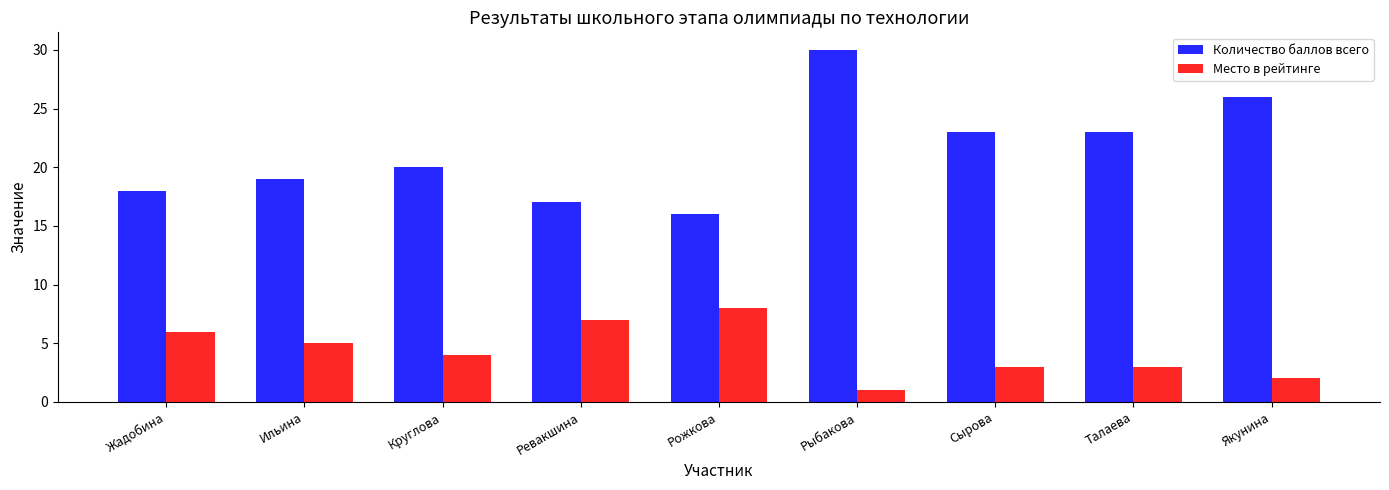

The value of Место в рейтинге at Рыбакова is 1. True or false?

True